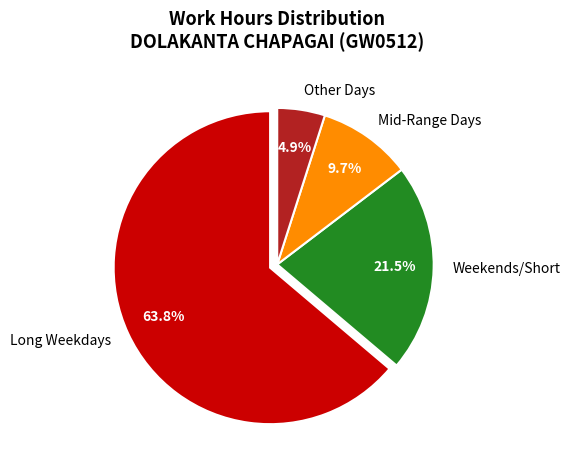

To the nearest percent, what is the average slice percentage?

25%